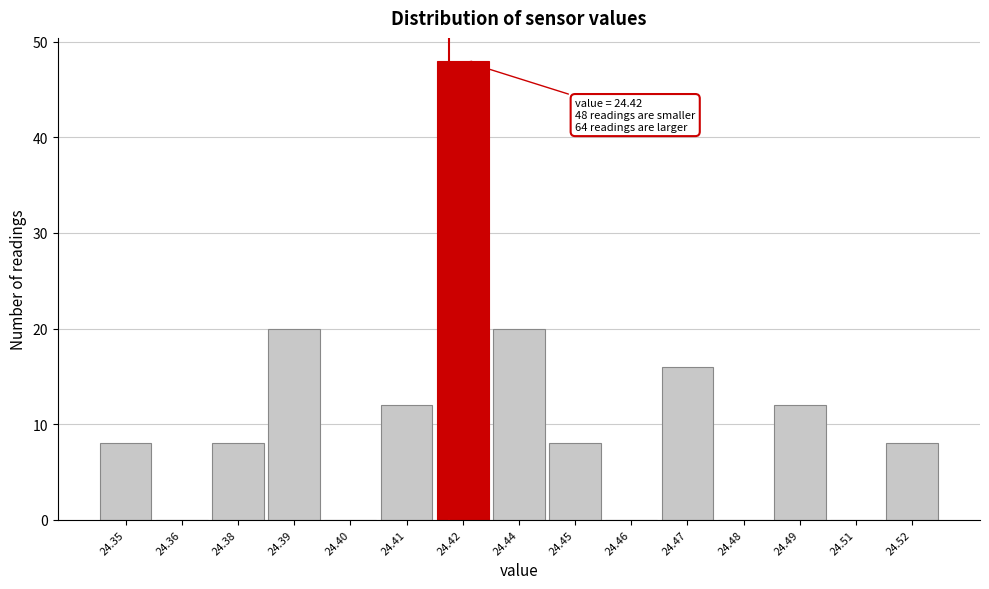

At which category does the chart reach its peak across all series?

24.42